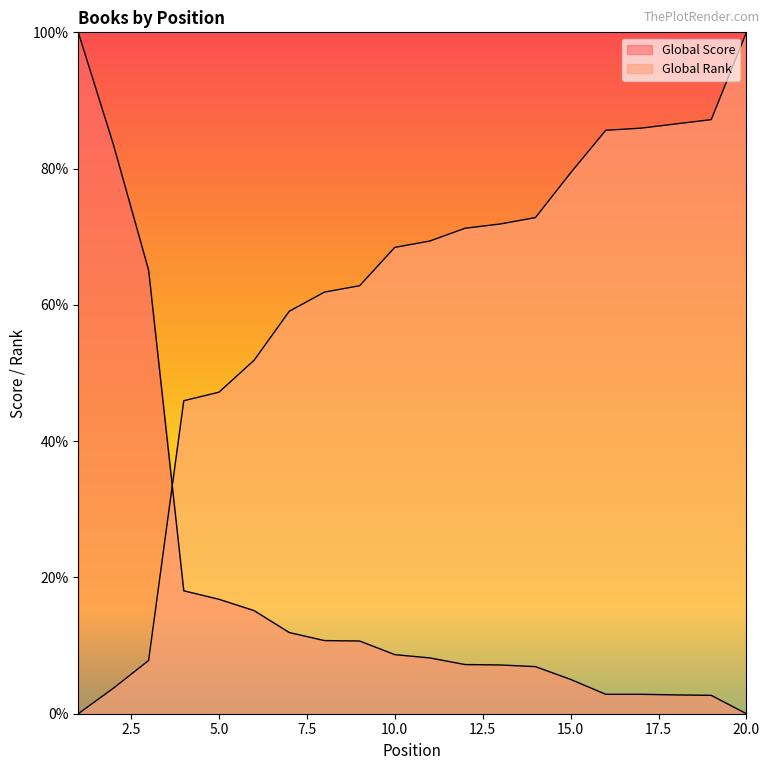

Does the chart display data point markers on the line(s)?

No